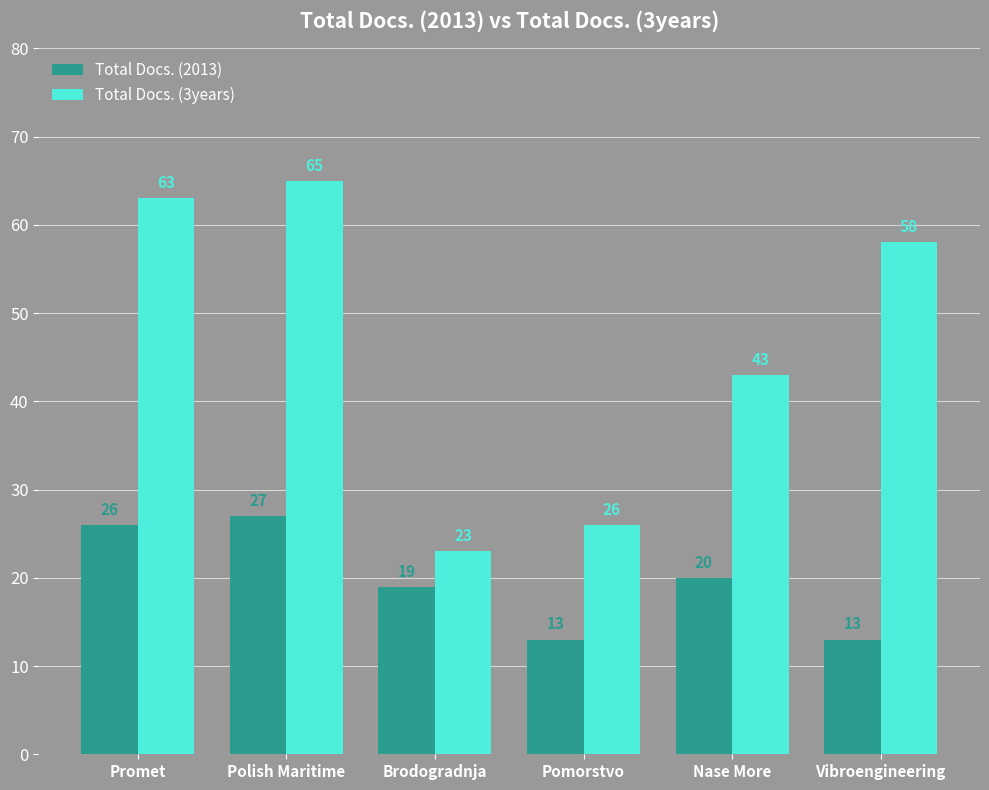

True or false: Total Docs. (3years) has a value of 63 at Promet.

True